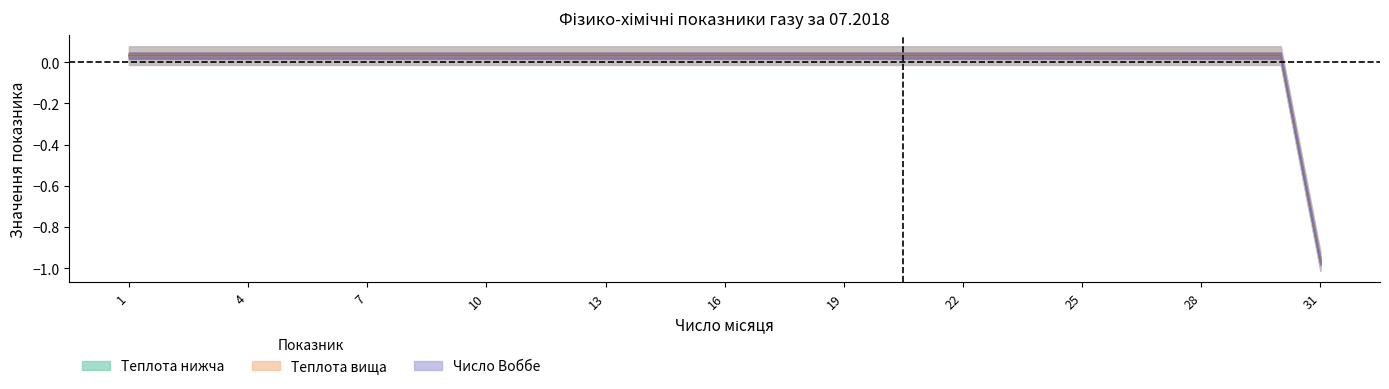

Between 23 and 19, which is larger?

23